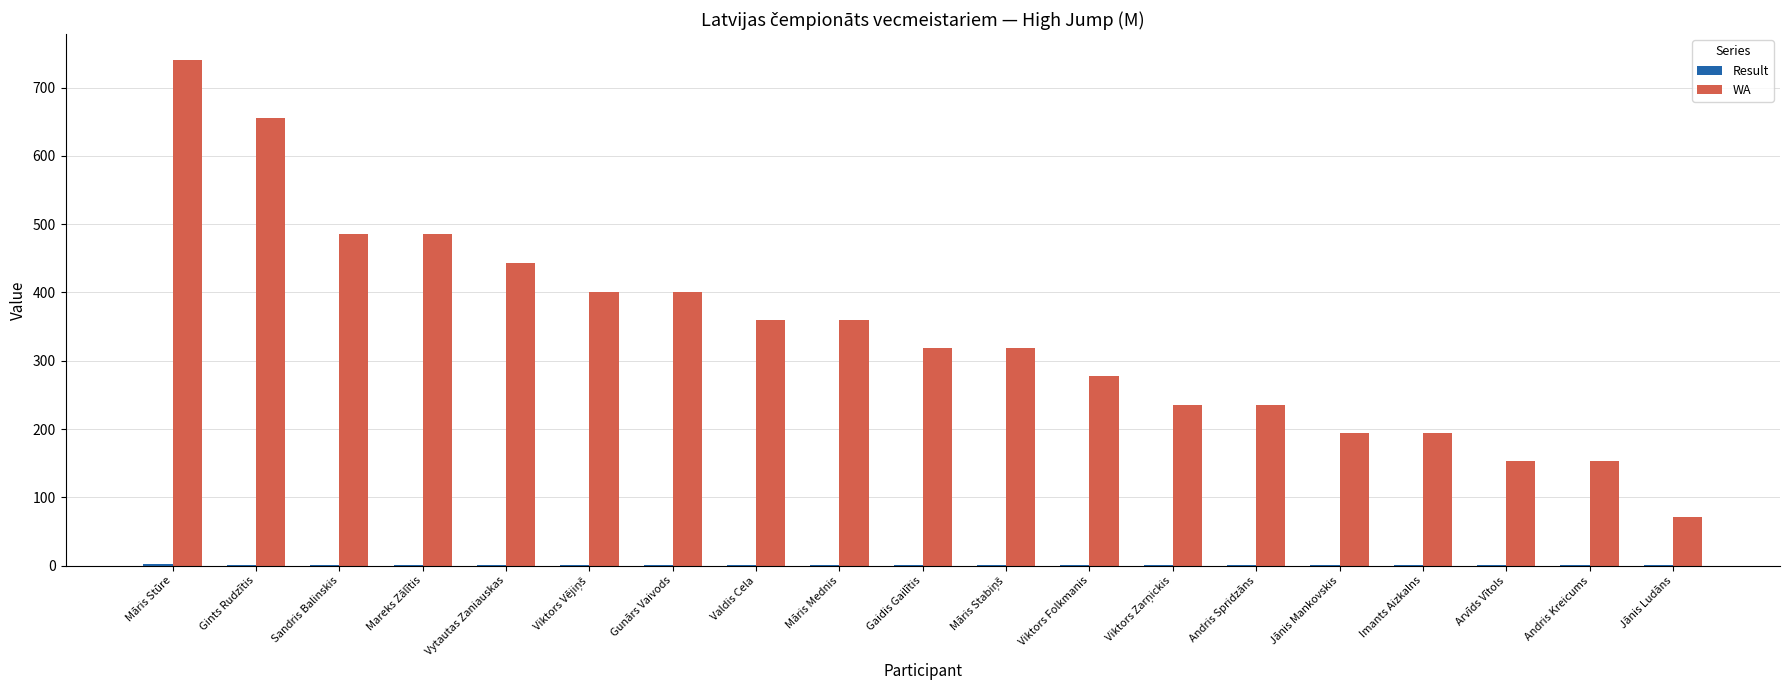

Is it true that WA equals 235.0 at Andris Spridzāns?

True